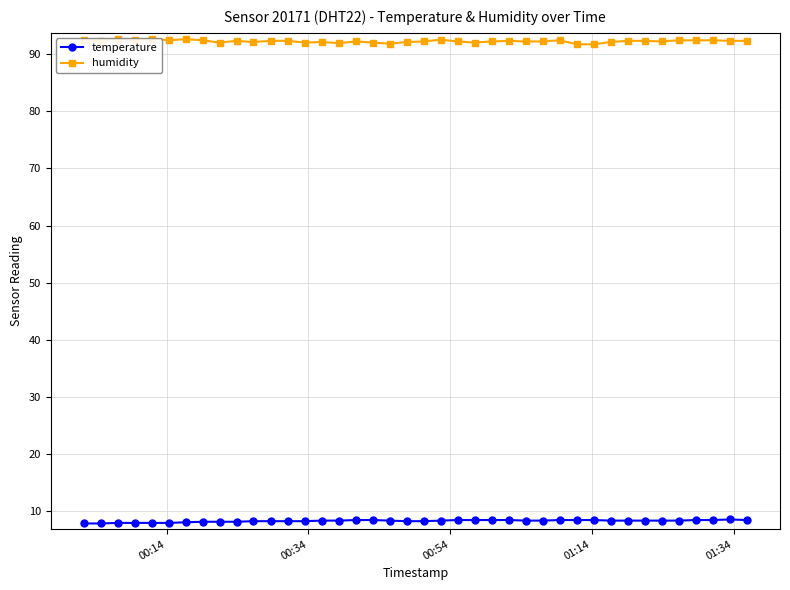

True or false: temperature and humidity cross at least once.

False